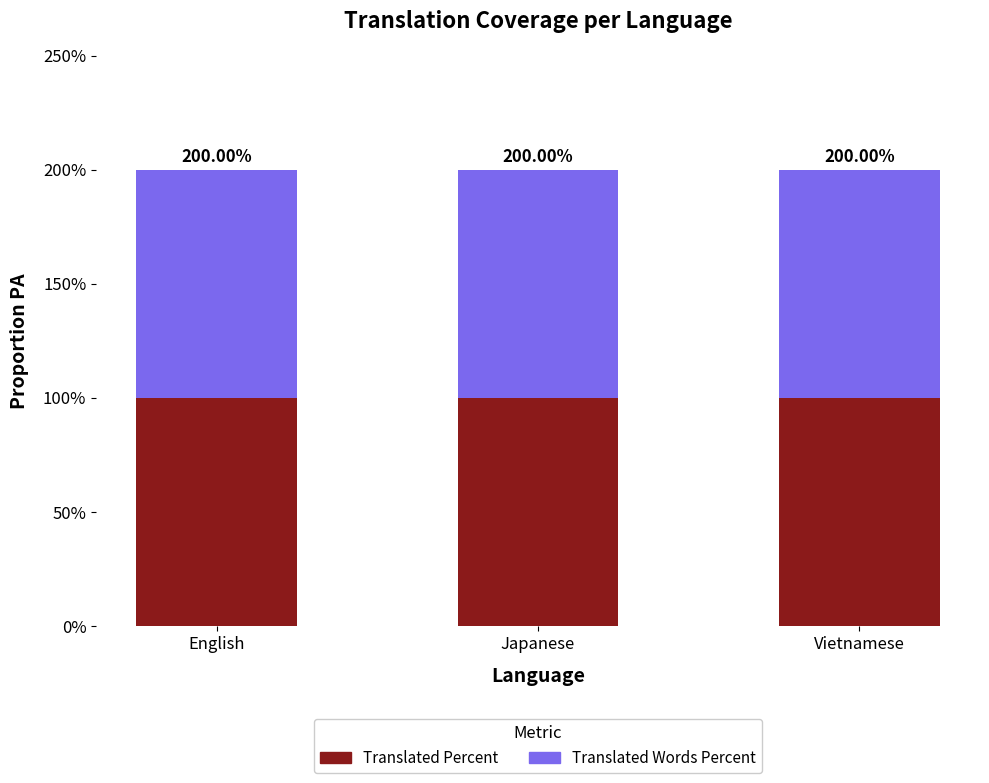

Between Vietnamese and English, which is larger?

Vietnamese